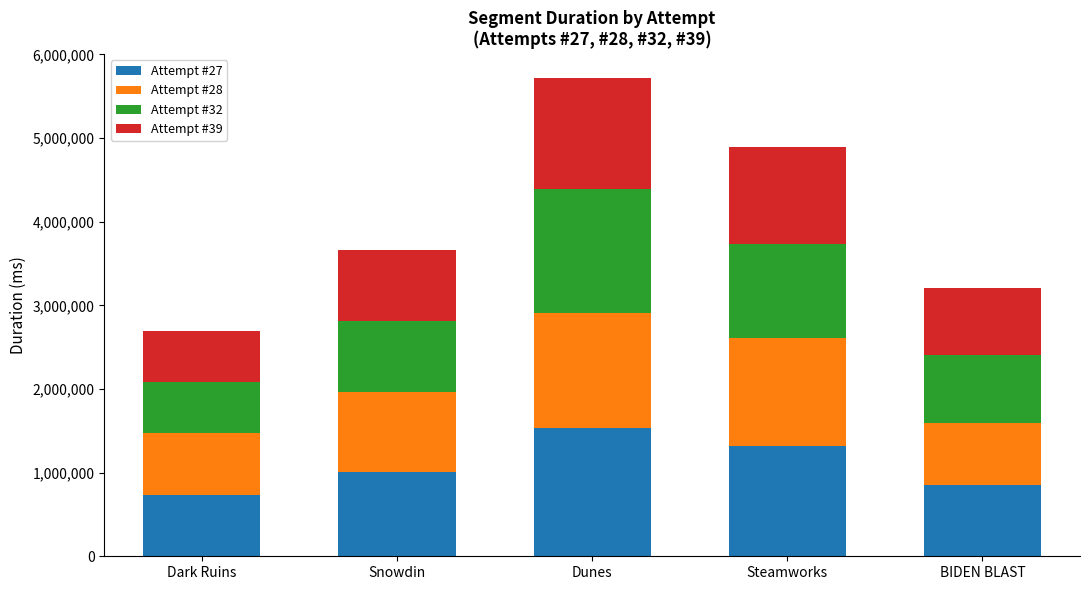

At which label does Attempt #27 reach its minimum?

Dark Ruins